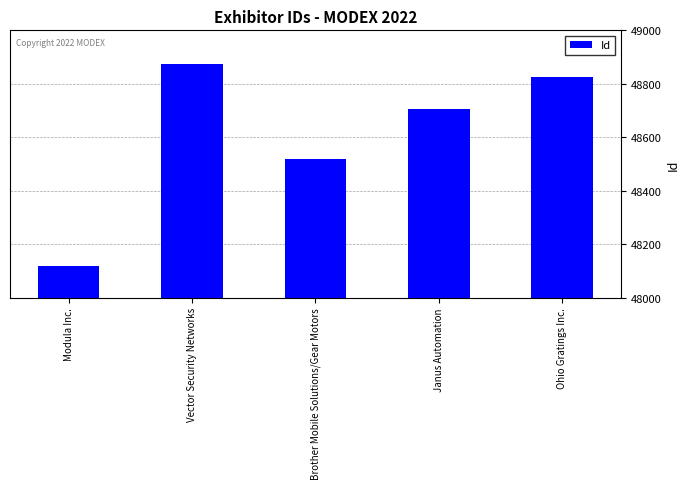

The chart shows a value of 74719 at Janus Automation. True or false?

False